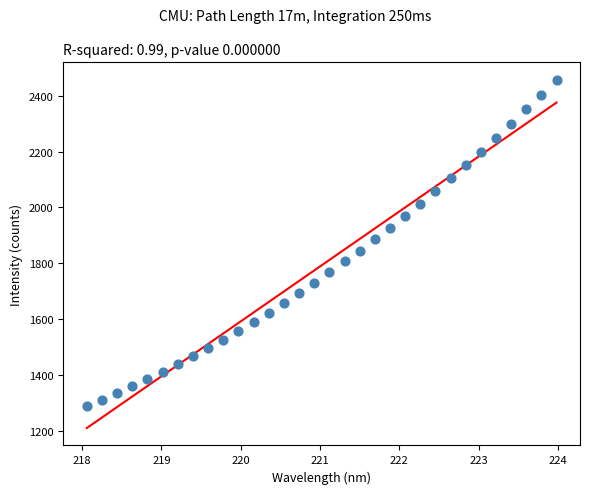

What is the range of Y values (max minus min)?

1171.3